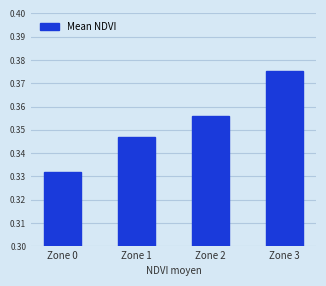

The value at Zone 0 is 0.5. True or false?

False